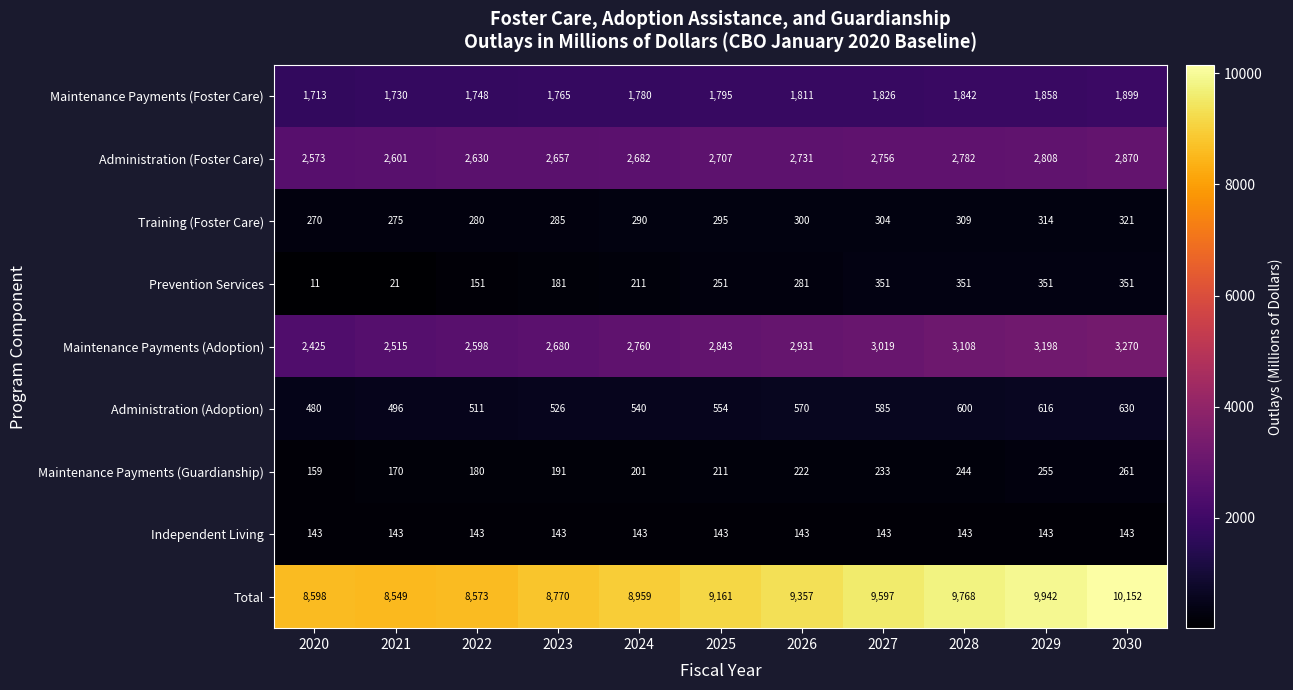

How many distinct data groups are displayed?

9